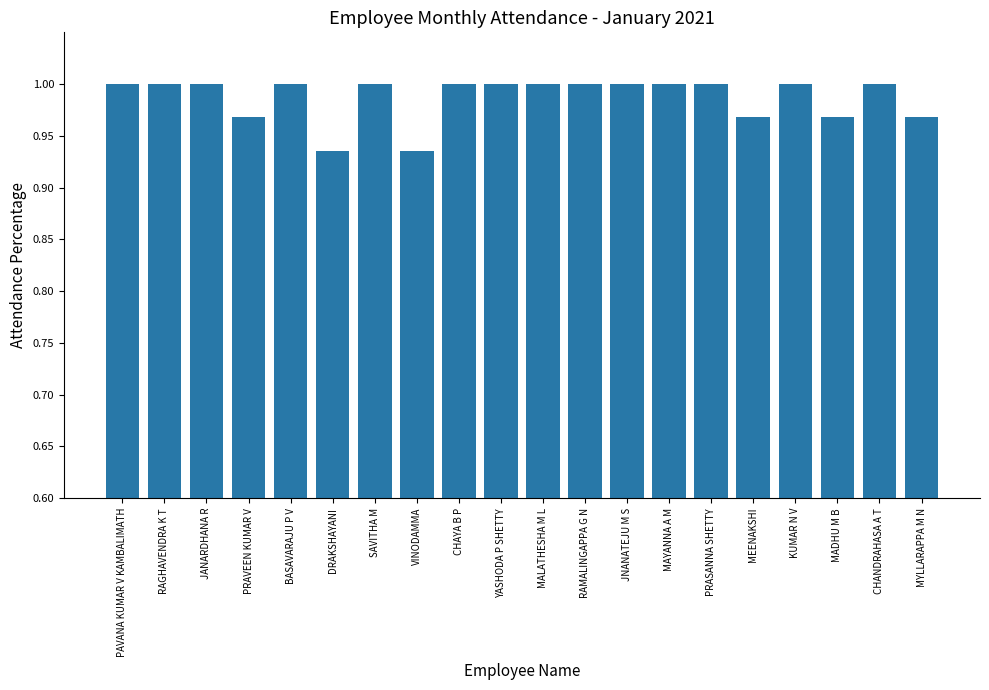

Count the values in the range 0 to 1.

20